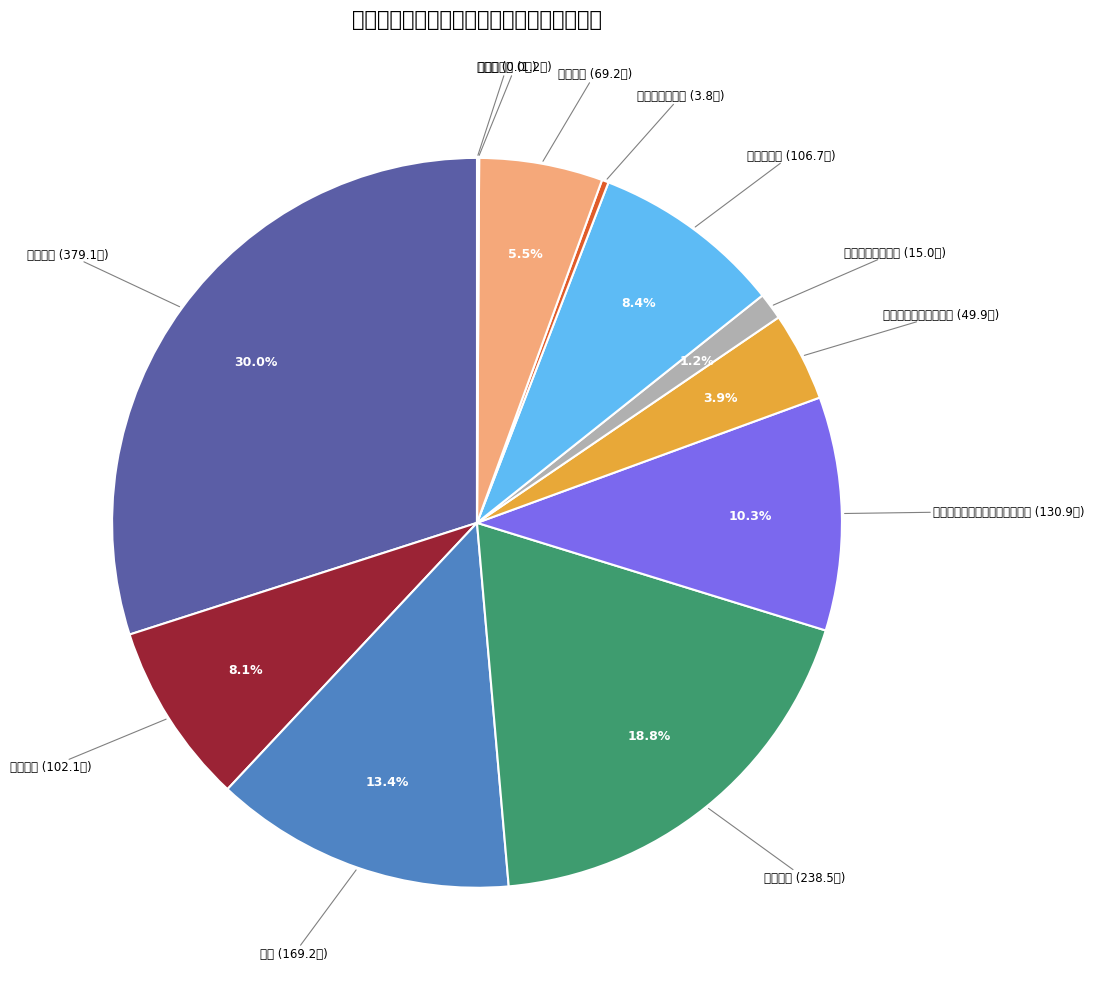

How many segments does this pie chart have?

12